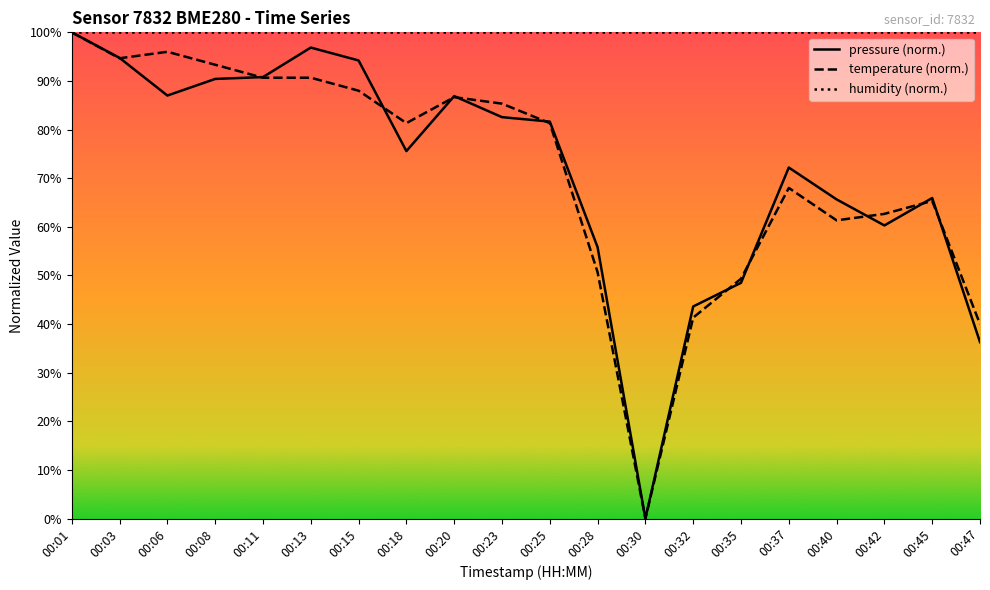

Reading left to right, what are all the values shown in this chart?

pressure: 00:01=100.0	00:03=94.7	00:06=87.0	00:08=90.4	00:11=90.8	00:13=96.9	00:15=94.2	00:18=75.6	00:20=86.9	00:23=82.6	00:25=81.6	00:28=55.8	00:30=0.0	00:32=43.6	00:35=48.5	00:37=72.2	00:40=65.6	00:42=60.3	00:45=65.9	00:47=36.3
temperature: 00:01=100.0	00:03=94.7	00:06=96.0	00:08=93.3	00:11=90.7	00:13=90.7	00:15=88.0	00:18=81.3	00:20=86.7	00:23=85.3	00:25=81.3	00:28=50.7	00:30=0.0	00:32=41.3	00:35=49.3	00:37=68.0	00:40=61.3	00:42=62.7	00:45=65.3	00:47=40.0
humidity: 00:01=100.0	00:03=100.0	00:06=100.0	00:08=100.0	00:11=100.0	00:13=100.0	00:15=100.0	00:18=100.0	00:20=100.0	00:23=100.0	00:25=100.0	00:28=100.0	00:30=100.0	00:32=100.0	00:35=100.0	00:37=100.0	00:40=100.0	00:42=100.0	00:45=100.0	00:47=100.0